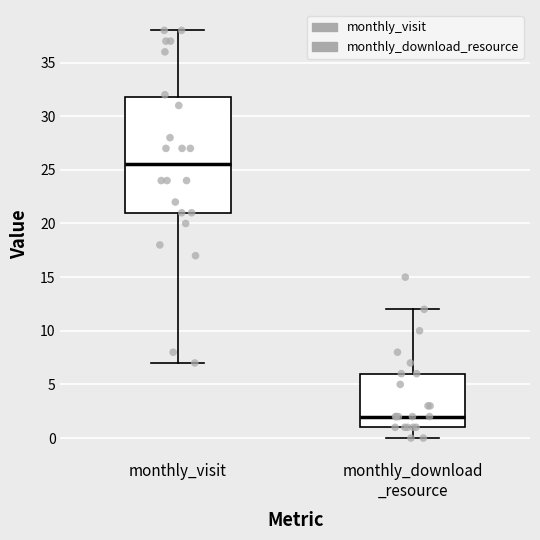

Reading left to right, transcribe this box plot: for each box, give where its median line is, the range the box spans, and where its two whiskers end, as read against the y-axis. The values are not printed on the chart, so give them approximately, as read against the axis.

monthly_visit: median 25.5, box 21.0 to 32.0, whiskers 7.0 to 38.0
monthly_download _resource: median 2.0, box 1.0 to 6.0, whiskers 0.0 to 12.0